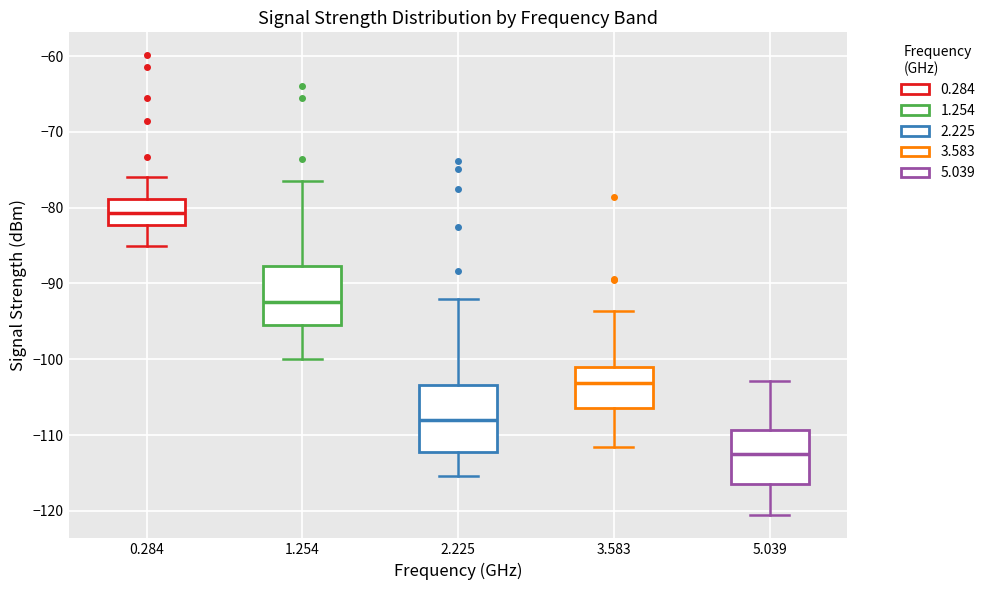

Which box has the highest median line?

0.284